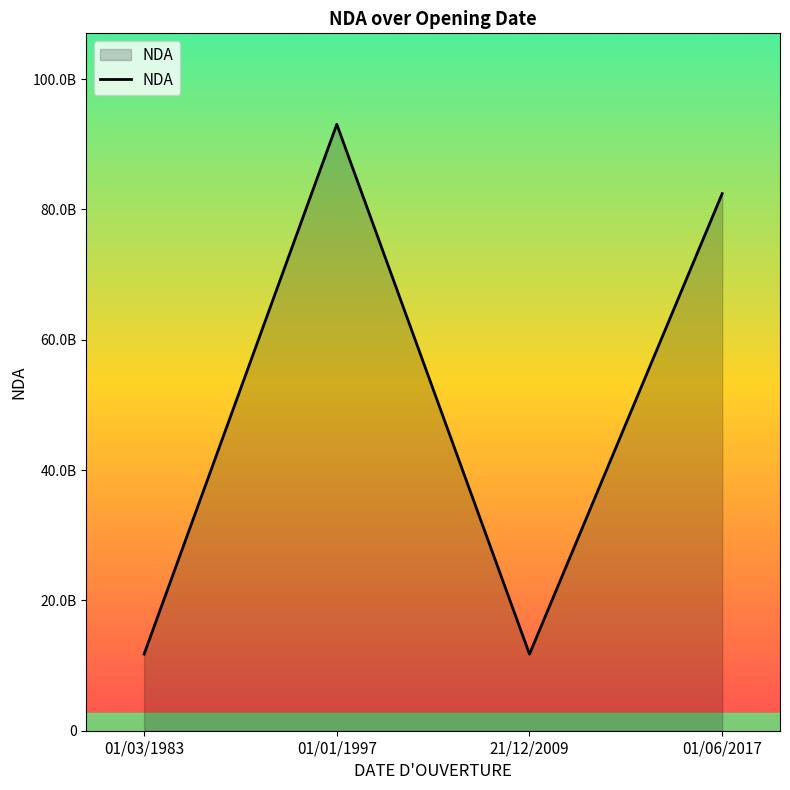

Does the chart display data point markers on the line(s)?

No